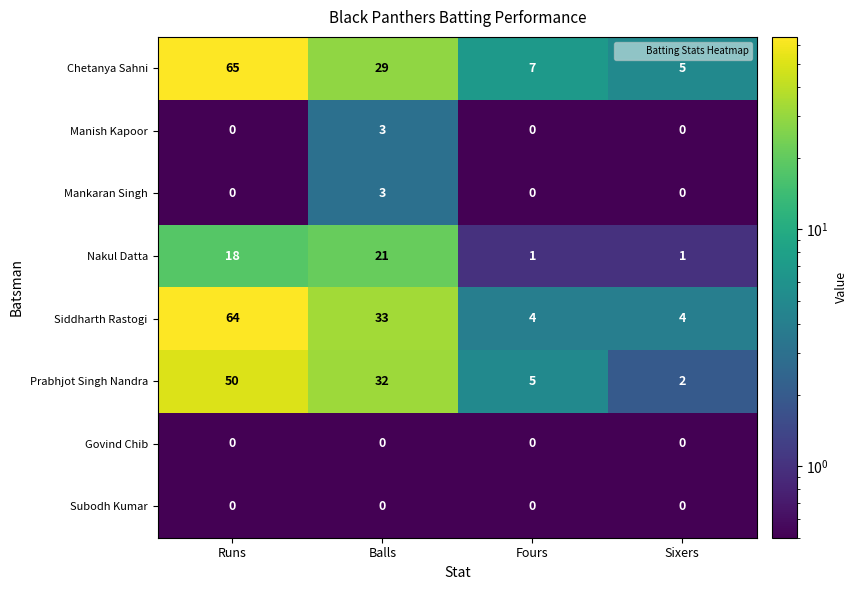

At which label does Chetanya Sahni first exceed 29?

Runs